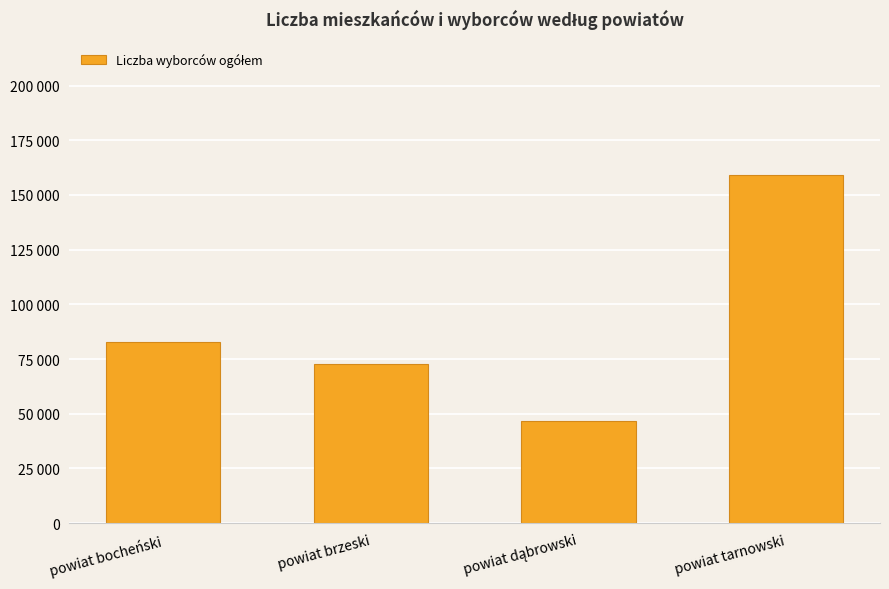

Are the bars horizontal?

No